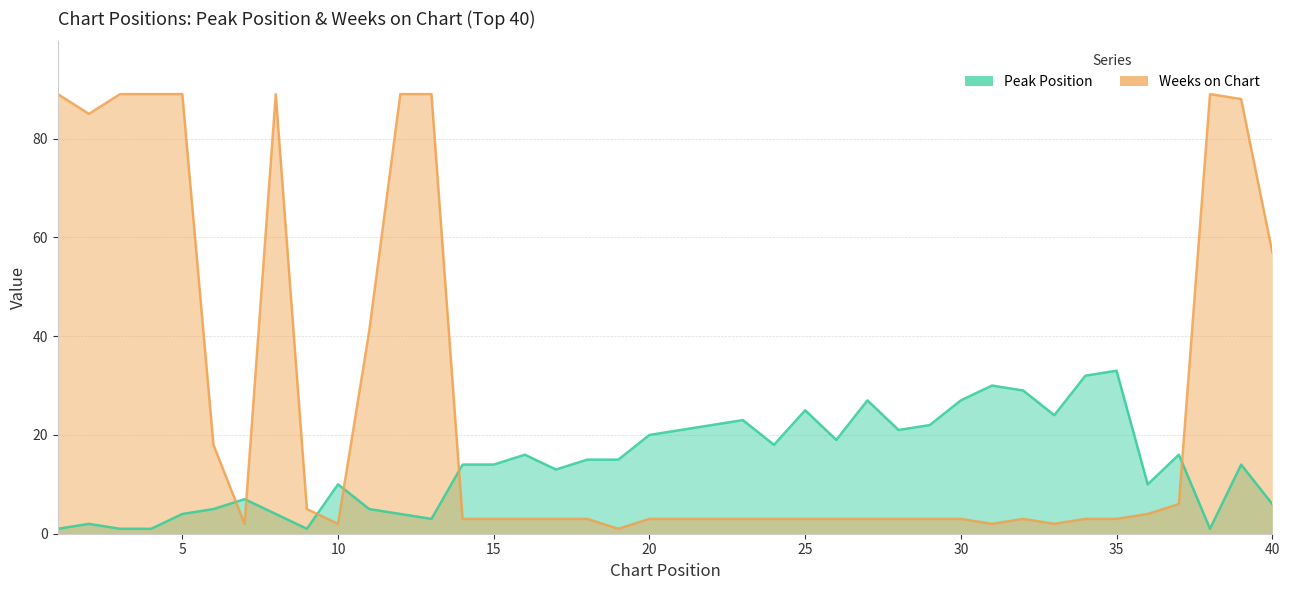

Is it true that Weeks on Chart equals 5 at 30?

False